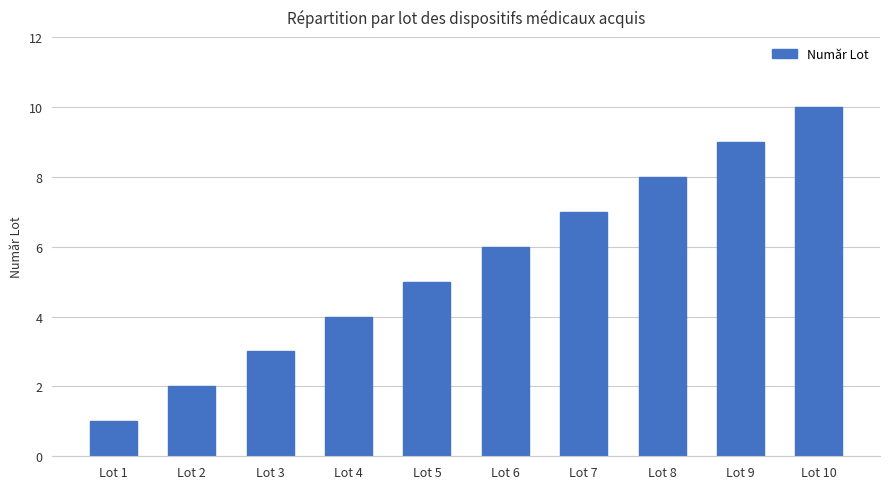

Count the number of categories in the chart.

10